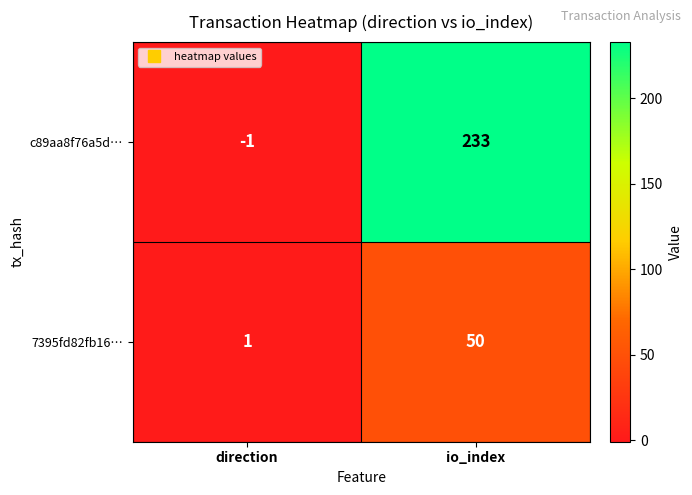

Which series has the largest range (max minus min)?

c89aa8f76a5d…